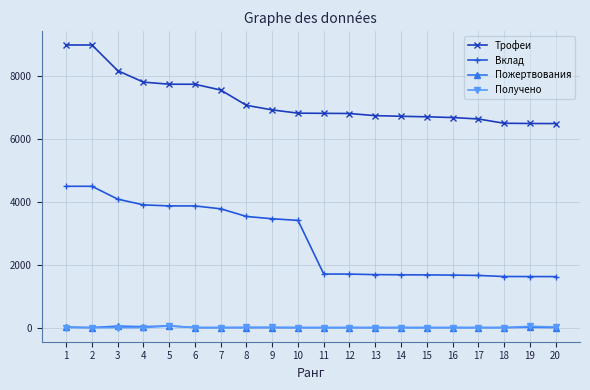

What is the maximum value for Получено?

50